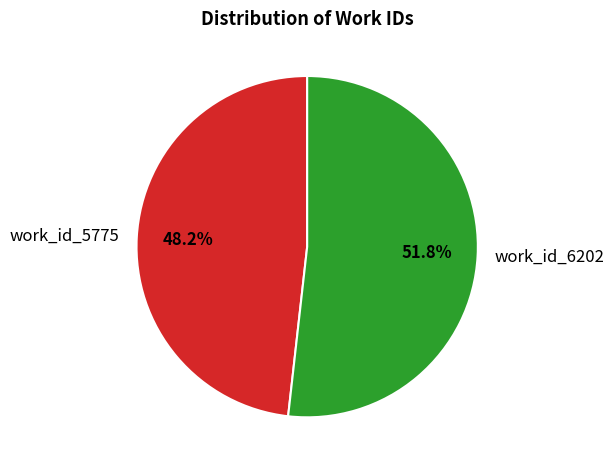

Count the number of slices in the pie.

2